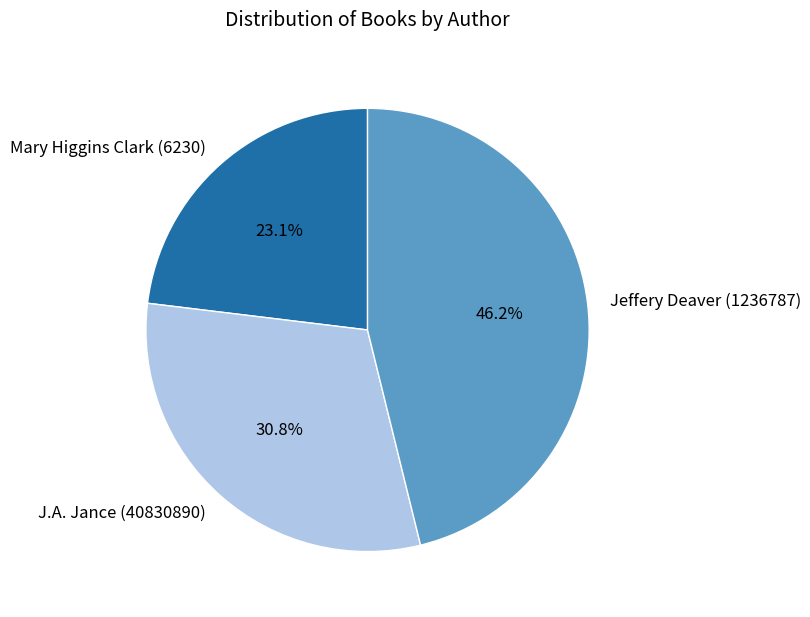

Do J.A. Jance (40830890) and Mary Higgins Clark (6230) together represent more than half of the pie?

Yes